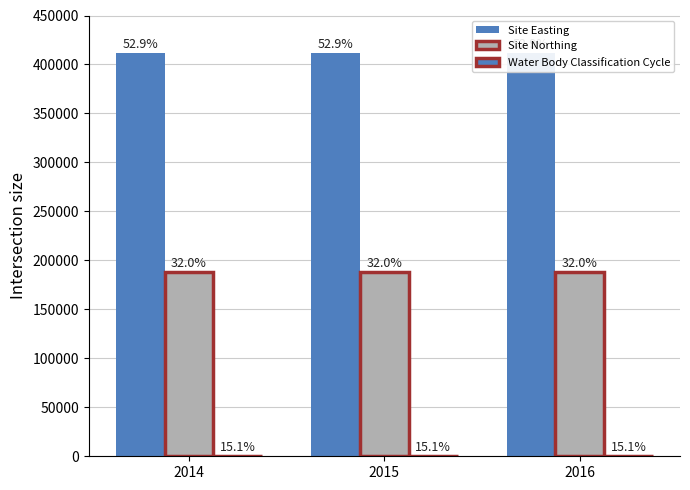

True or false: Site Easting has a value of 411762 at 2016.

True